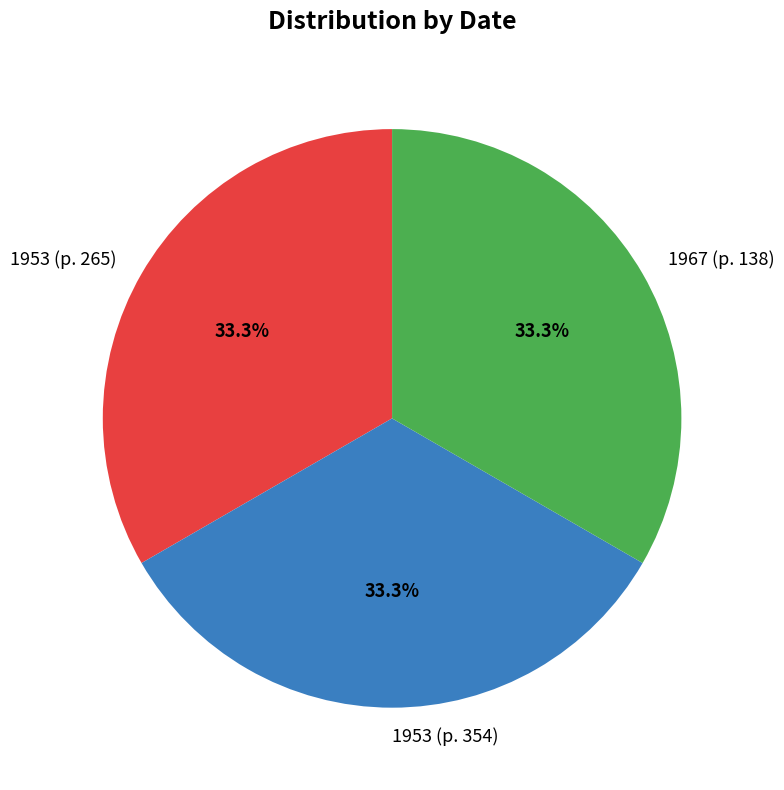

Count the number of slices in the pie.

3